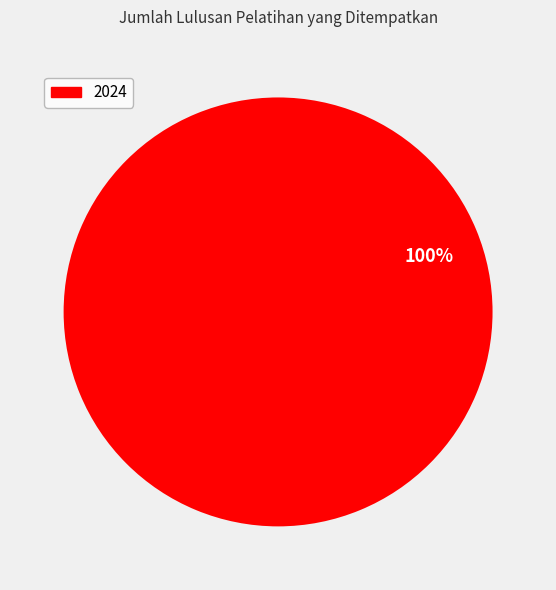

Is there any slice that represents more than half of the pie?

Yes